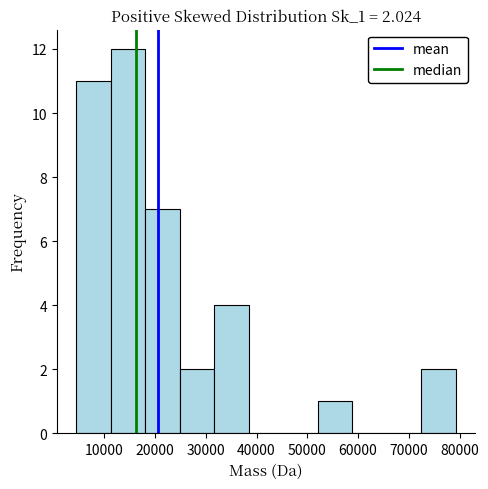

Over which range of the x-axis is the bar tallest?

11000 to 18000